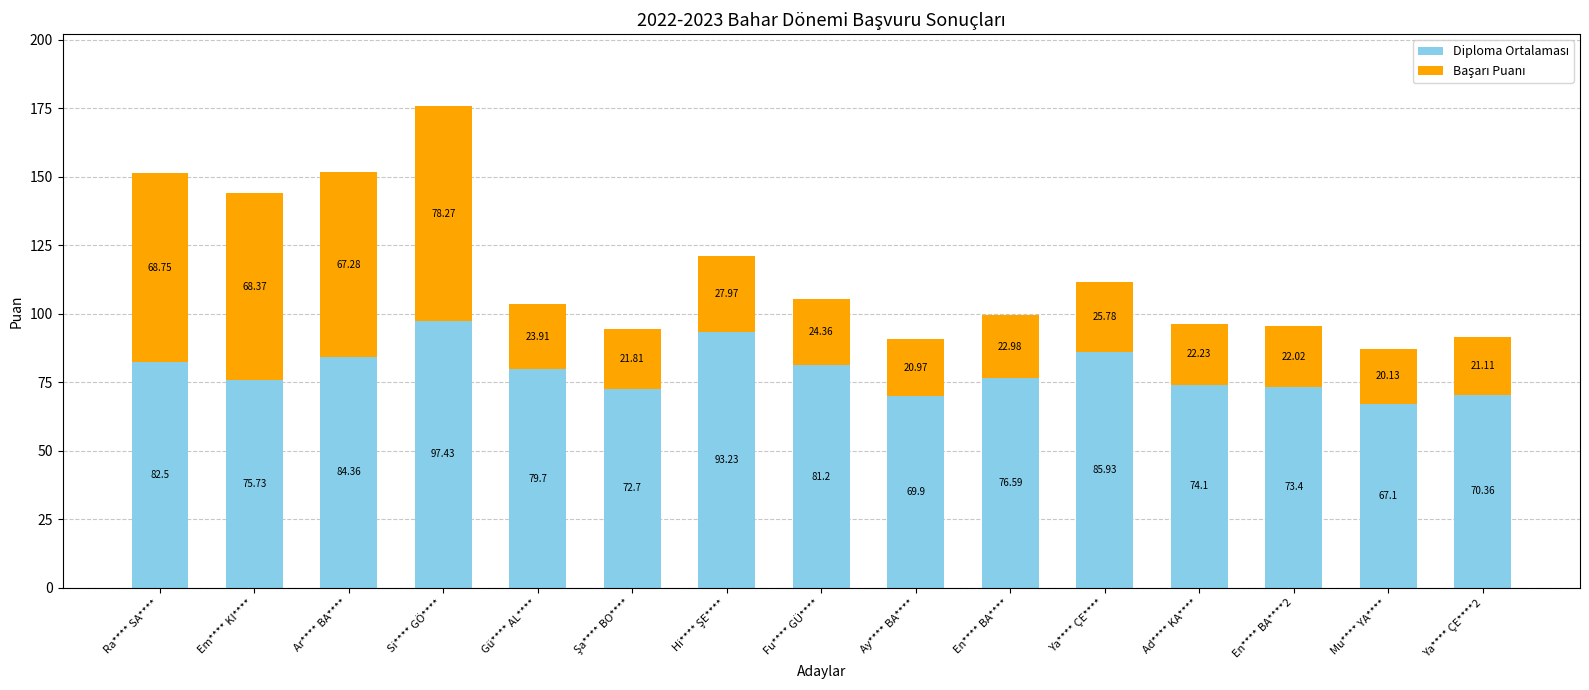

What is the total value across all series at Si**** GÖ****?

175.7